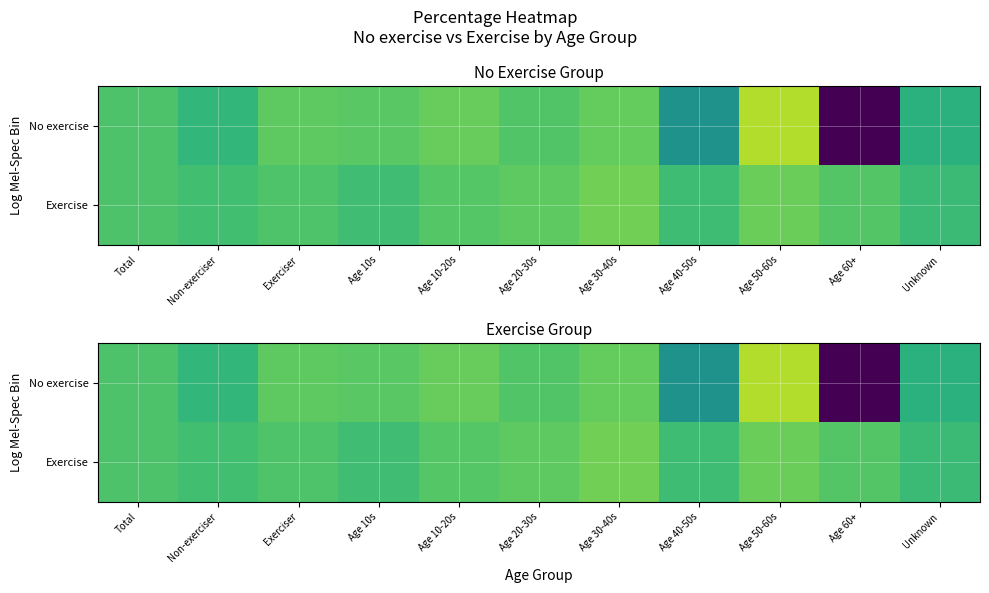

At Age 10-20s, list the series in order from smallest to largest.

Exercise, No exercise